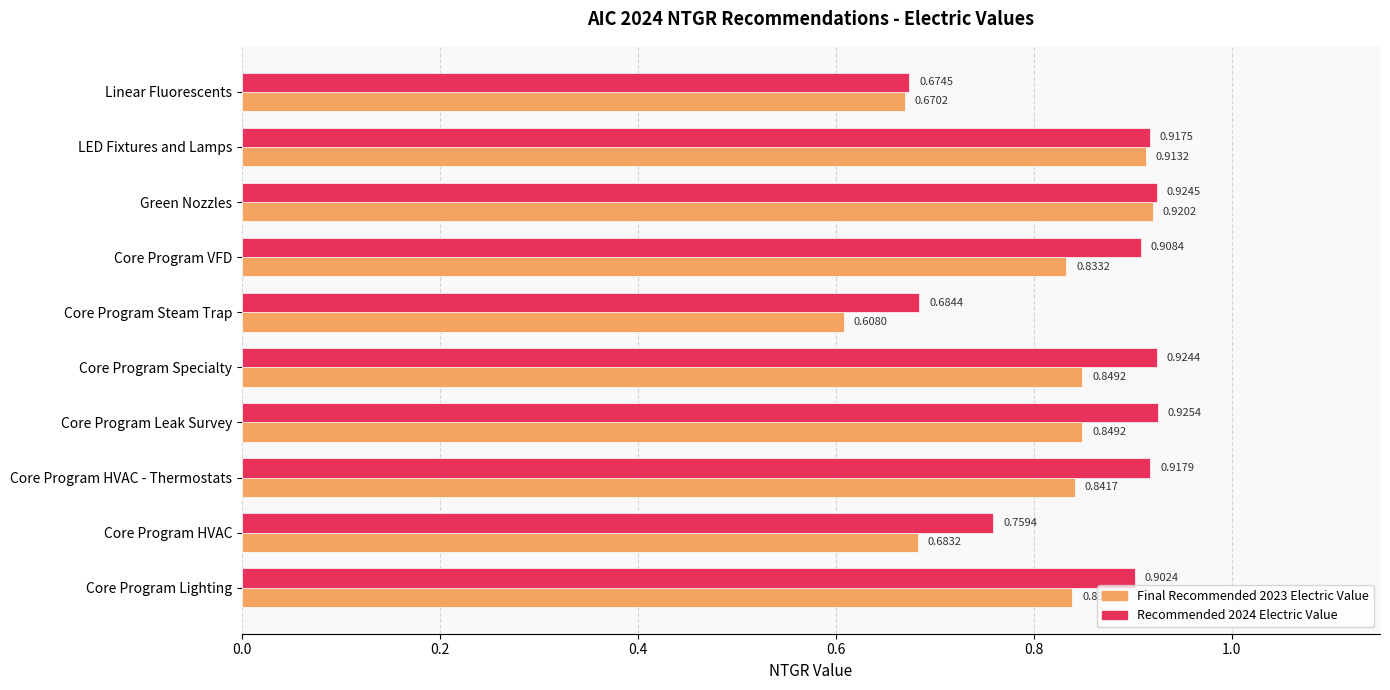

What is the sum of the Recommended 2024 Electric Value values at Core Program Leak Survey and Core Program Specialty?

1.8